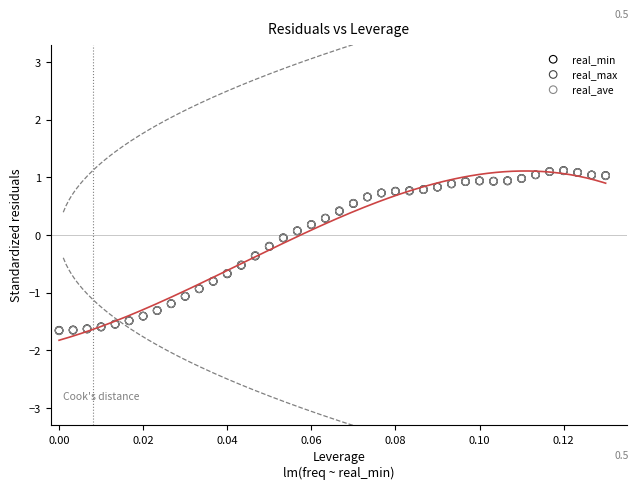

Which series has the widest spread of Y values?

real_max